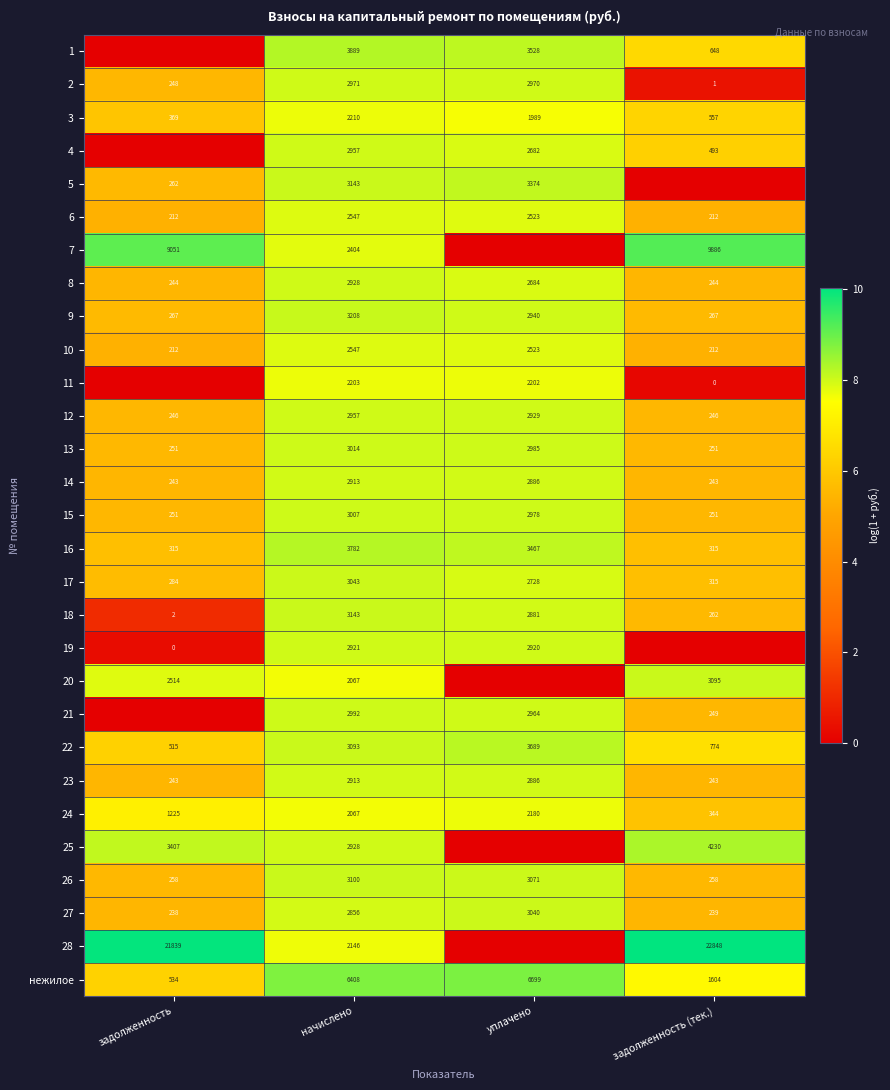

What is the difference between the 12 values at уплачено and задолженность (тек.)?

2683